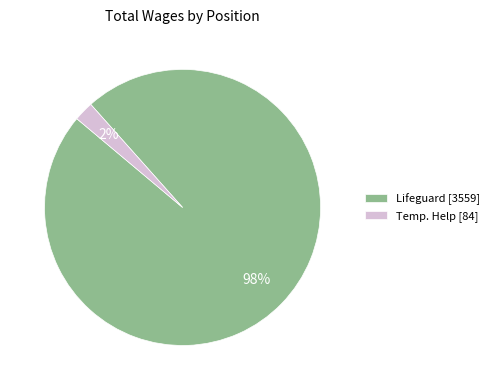

Combined, do Temp. Help [84] and Lifeguard [3559] account for over 50%?

Yes